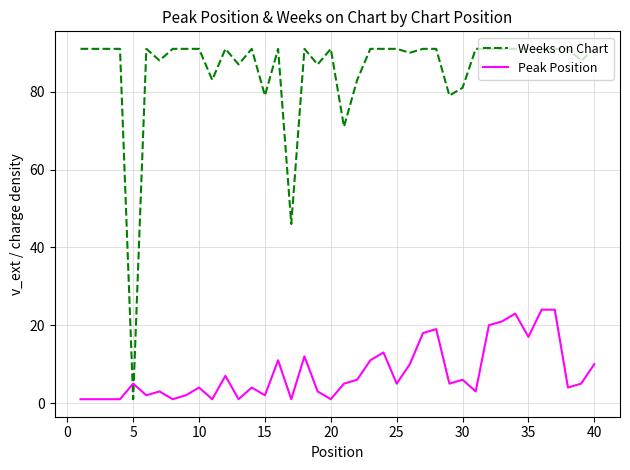

Does the chart display data point markers on the line(s)?

No